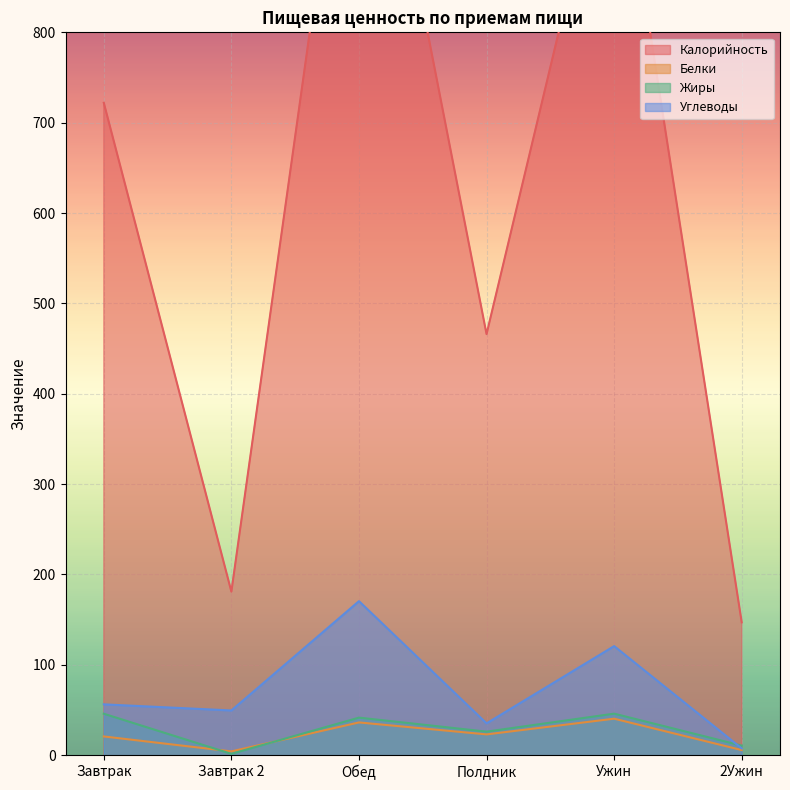

What is the difference between the maximum and second lowest values in the Углеводы series?

135.3